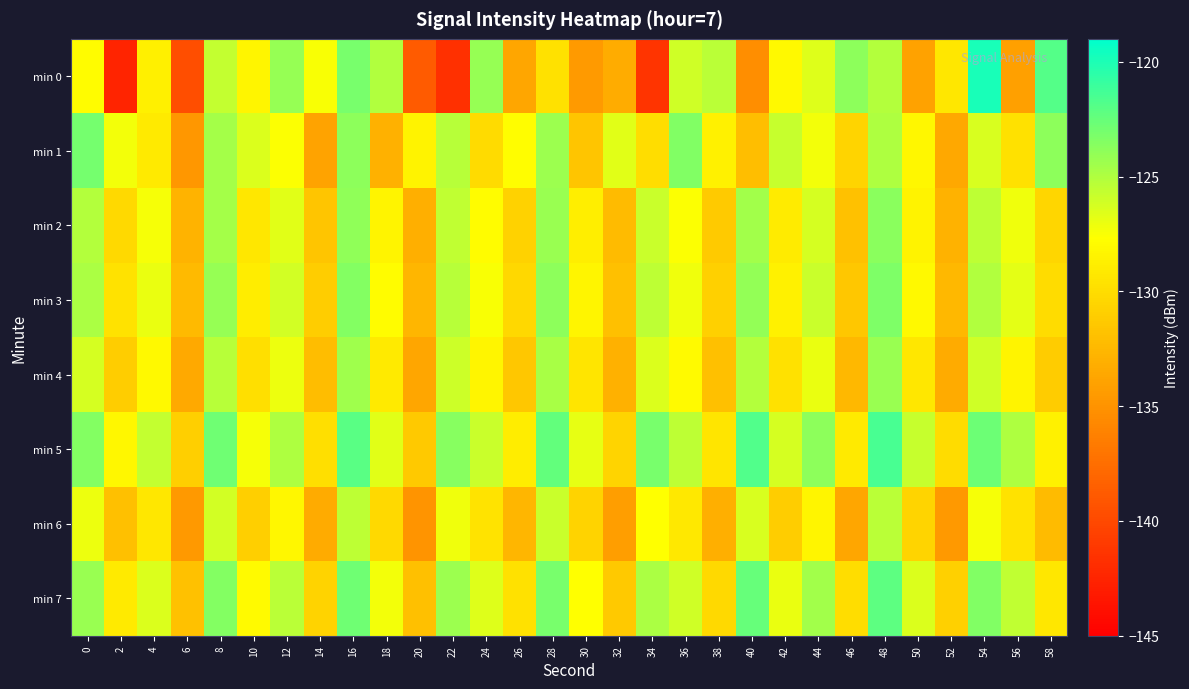

Between 28 and 40, which is larger?

28